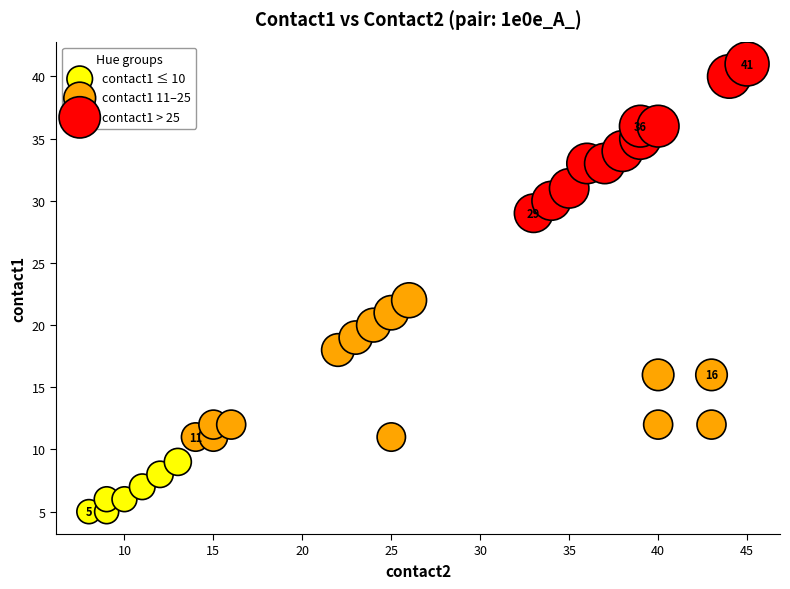

Which series contains the highest Y value?

contact1 > 25